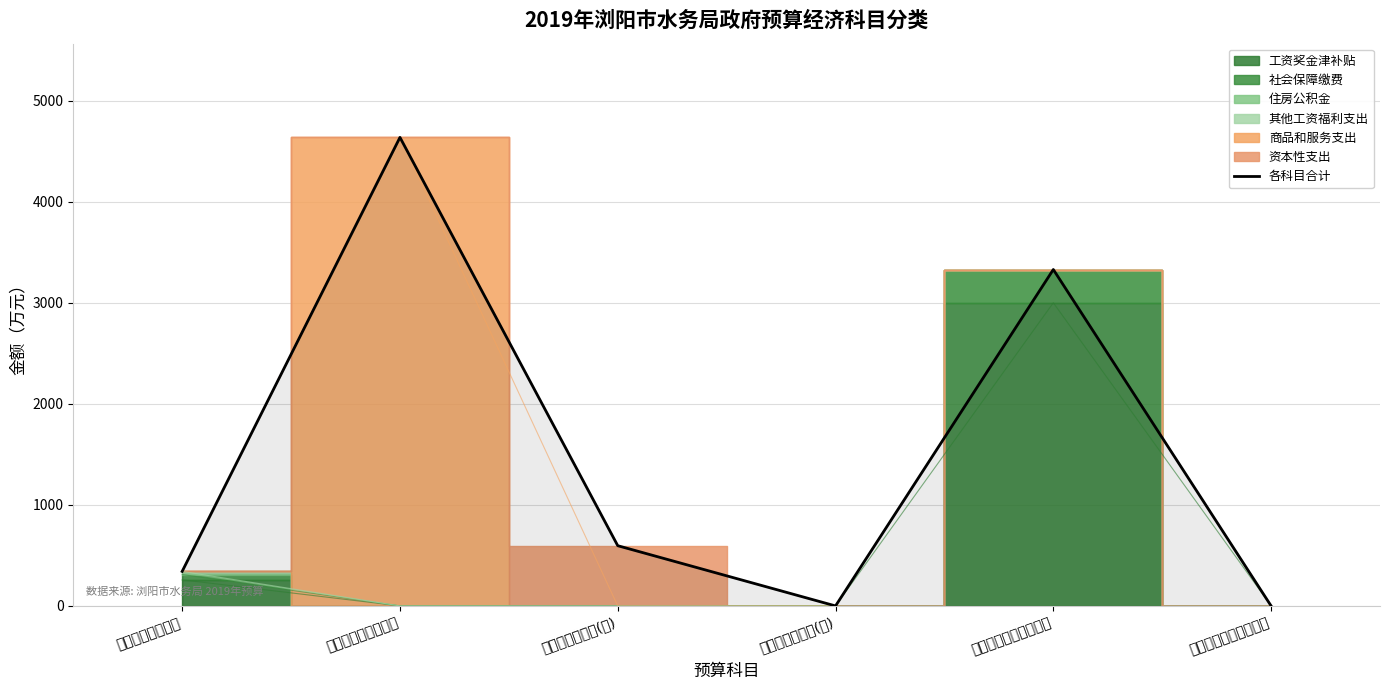

Which category has the highest value across all series?

机关商品和服务支出